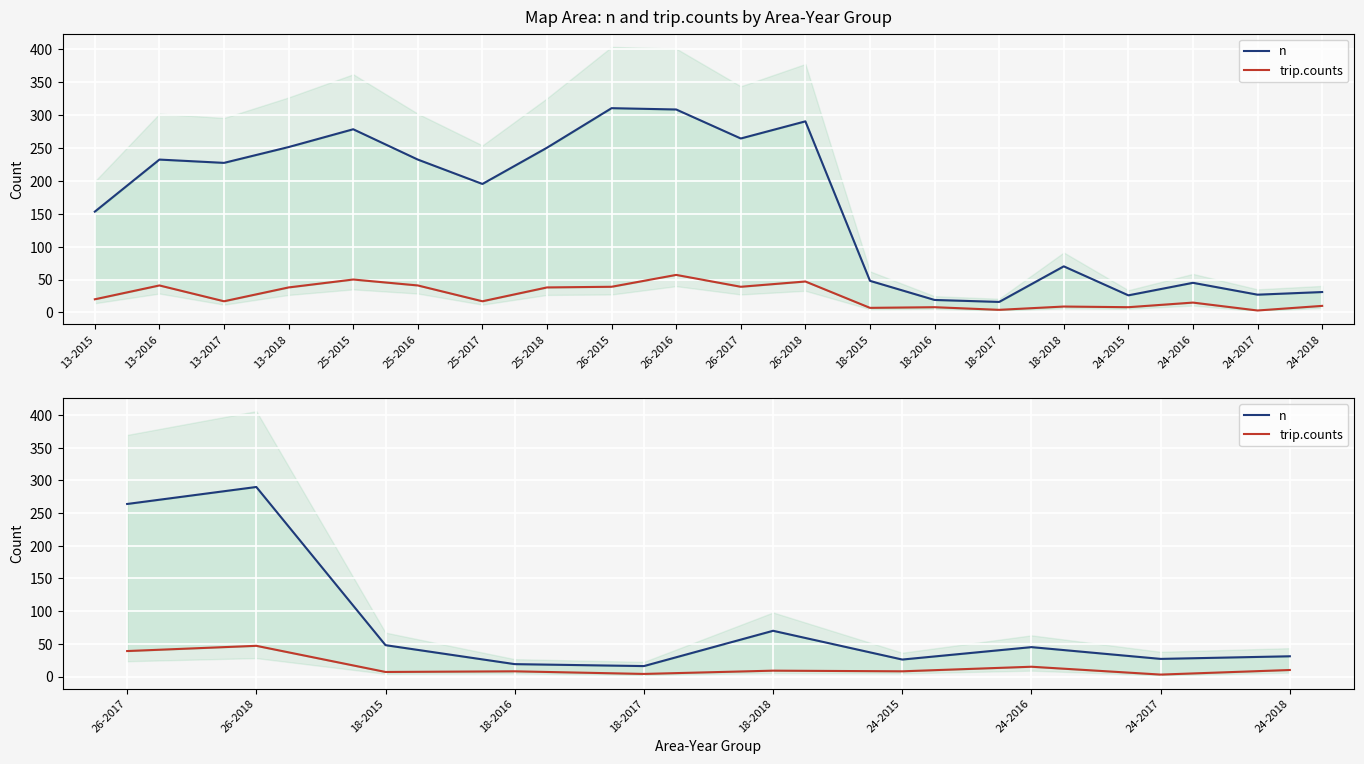

True or false: n and trip.counts intersect in this chart.

False